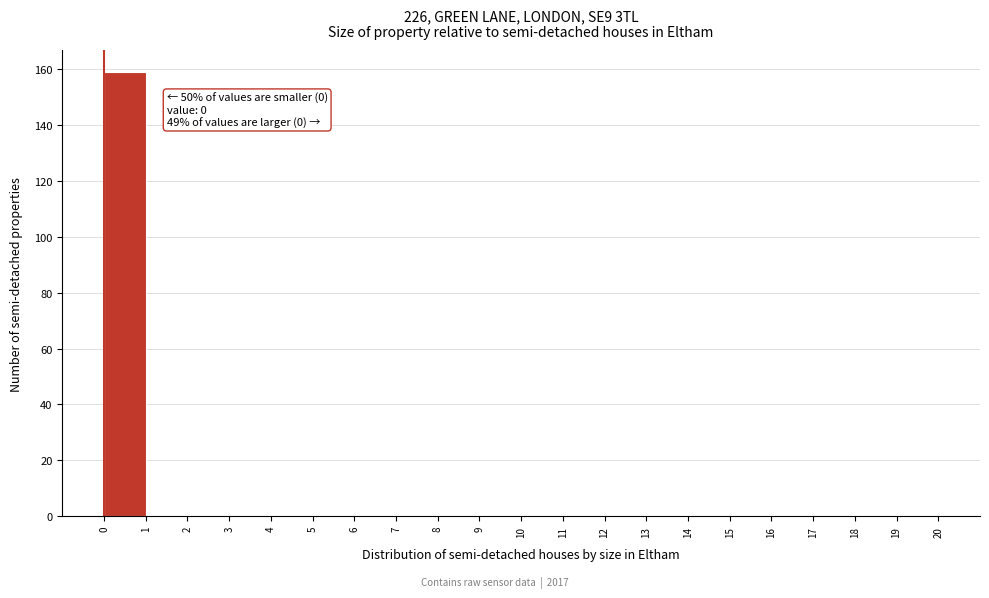

Which range on the x-axis has the tallest bar?

0 to 1